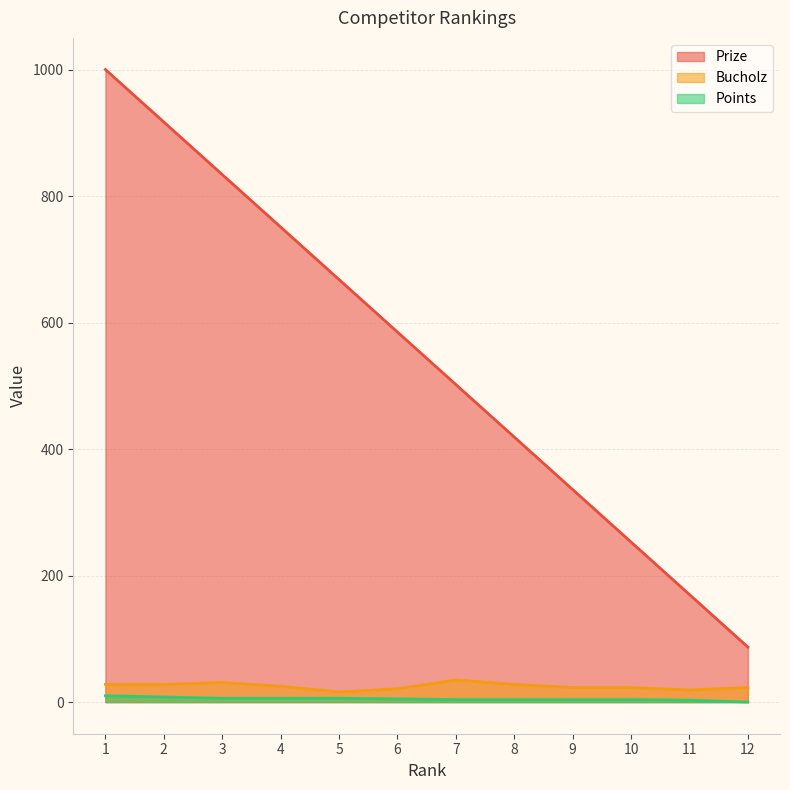

Reading left to right, transcribe all the data shown in this chart.

Prize: 1=1000	2=917	3=834	4=751	5=668	6=585	7=502	8=419	9=336	10=253	11=170	12=87
Bucholz: 1=28	2=28	3=31	4=25	5=16	6=21	7=35	8=28	9=23	10=23	11=19	12=23
Points: 1=10	2=8	3=6	4=6	5=6	6=5	7=4	8=4	9=4	10=4	11=3	12=0